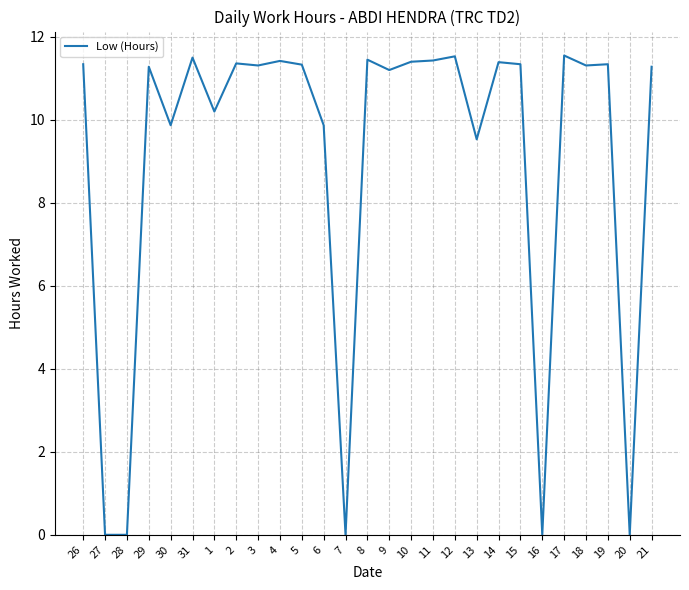

At which label is the value closest to 5?

13